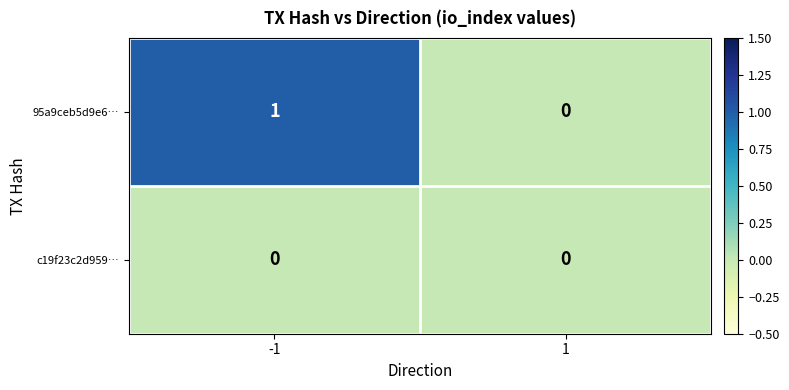

Which series changed the most between -1 and 1?

95a9ceb5d9e6…